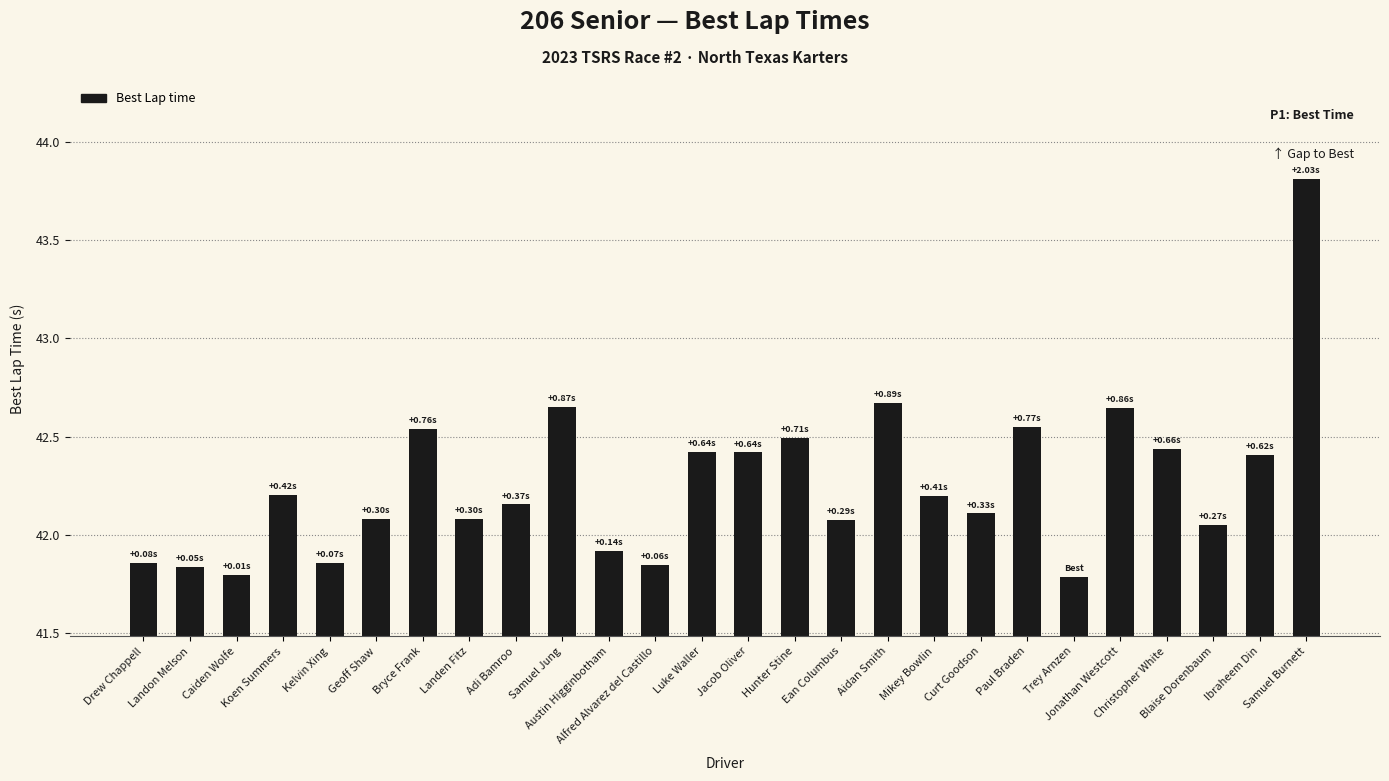

Are the bars horizontal?

No